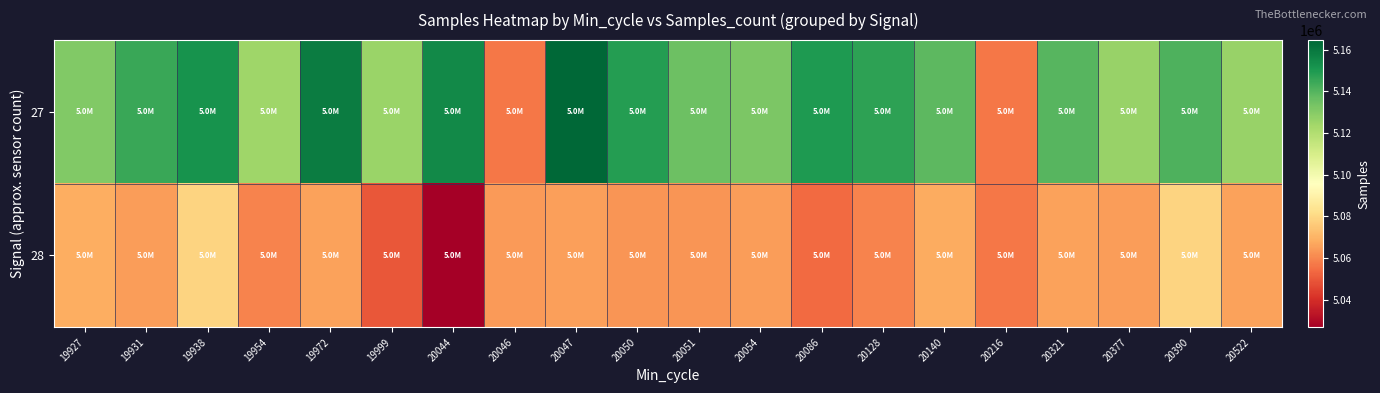

How many distinct data groups are displayed?

2